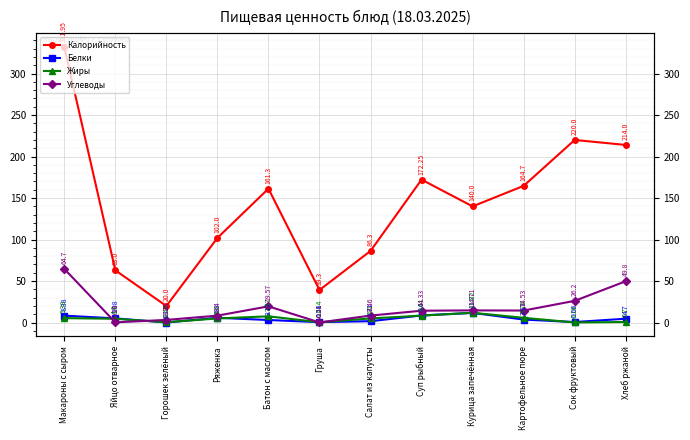

What is the difference between the highest and lowest values at Макароны с сыром?

326.6